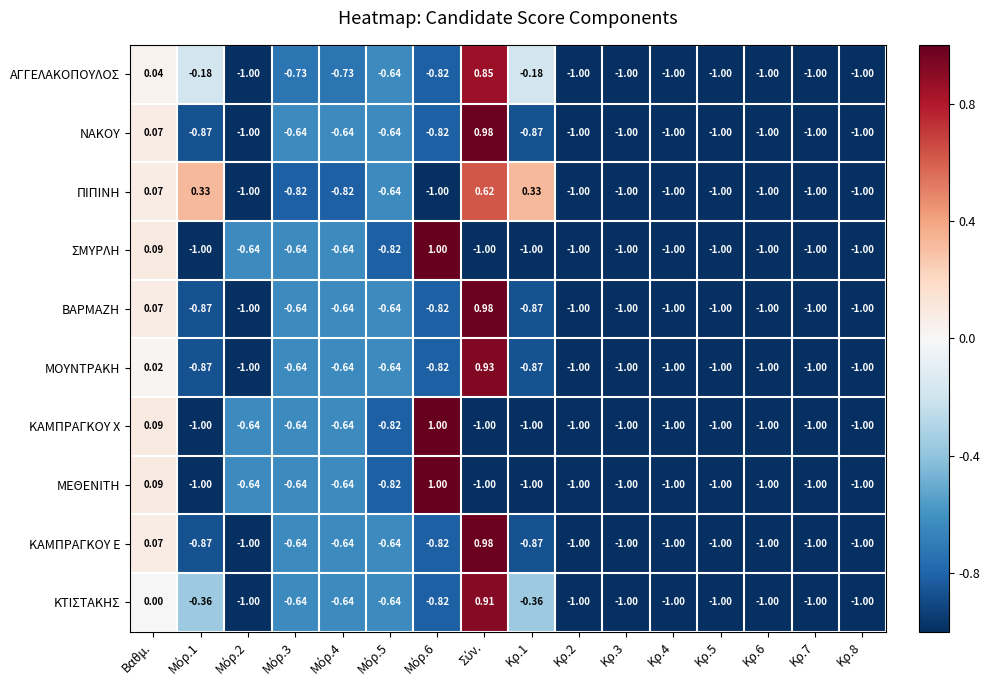

Which series has the largest total across all categories?

ΠΙΠΙΝΗ